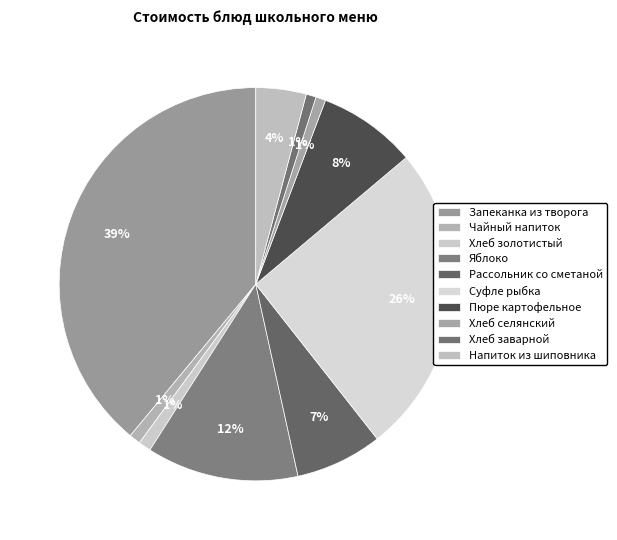

Count the number of slices in the pie.

10